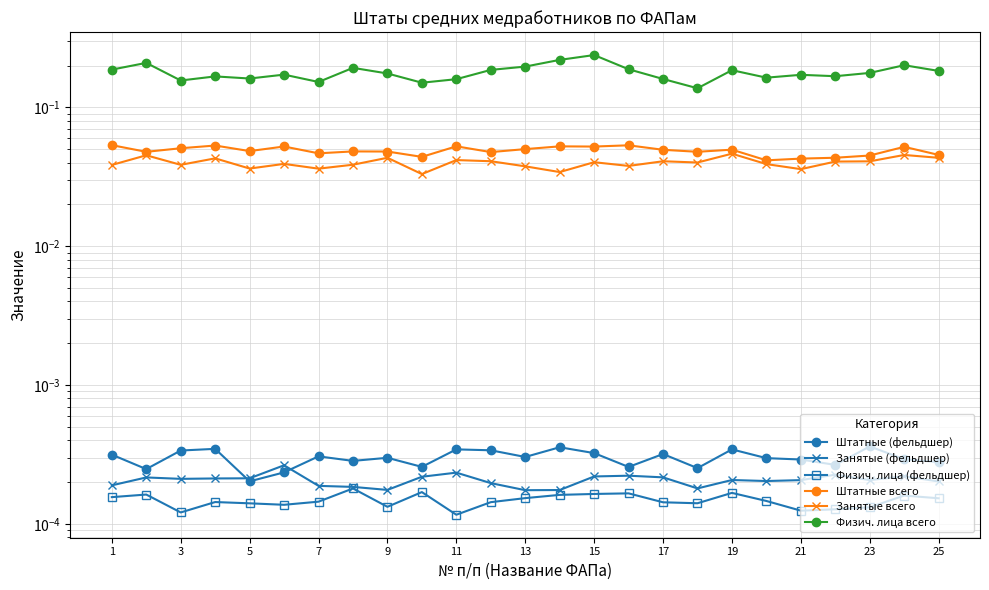

At how many categories does at least one series exceed 0?

25